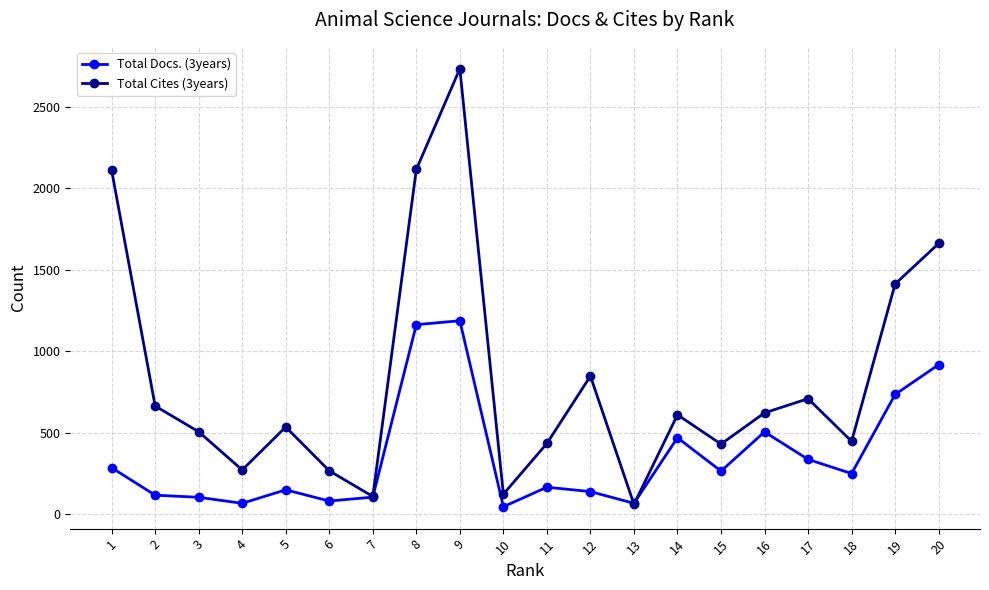

The value of Total Docs. (3years) at 20 is 917. True or false?

True